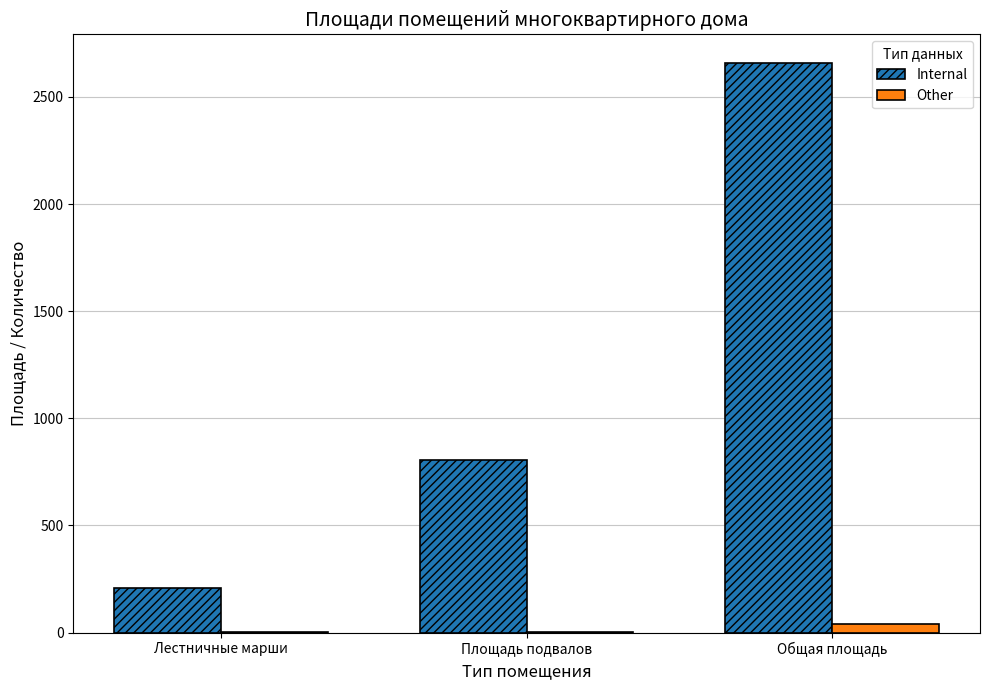

What is the sum of the Other values at Площадь подвалов and Лестничные марши?

8